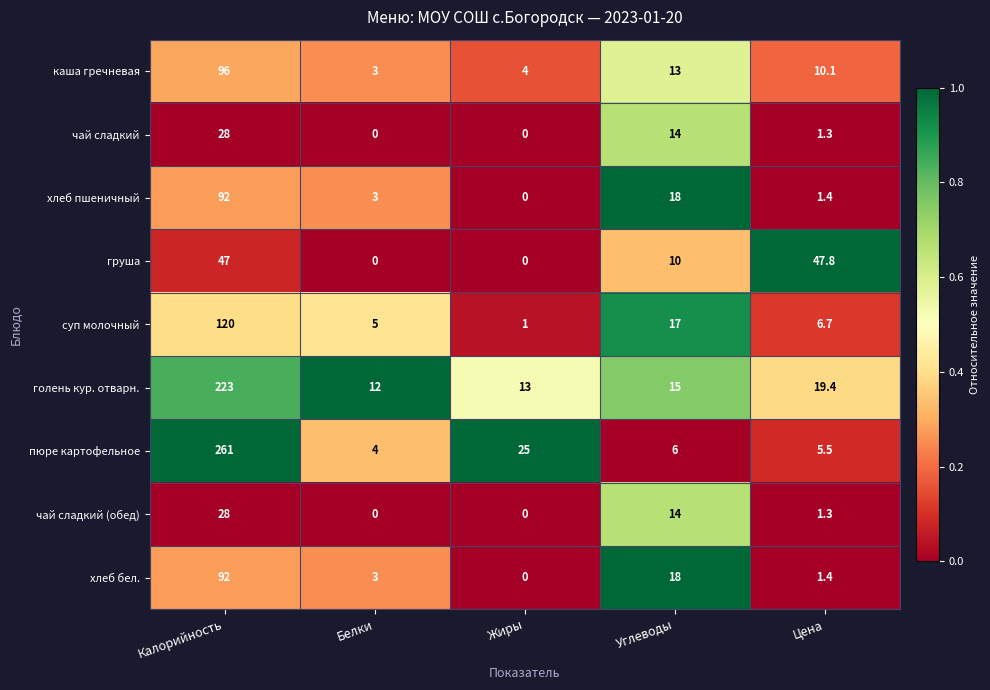

Which label corresponds to the largest value in the chart?

Калорийность